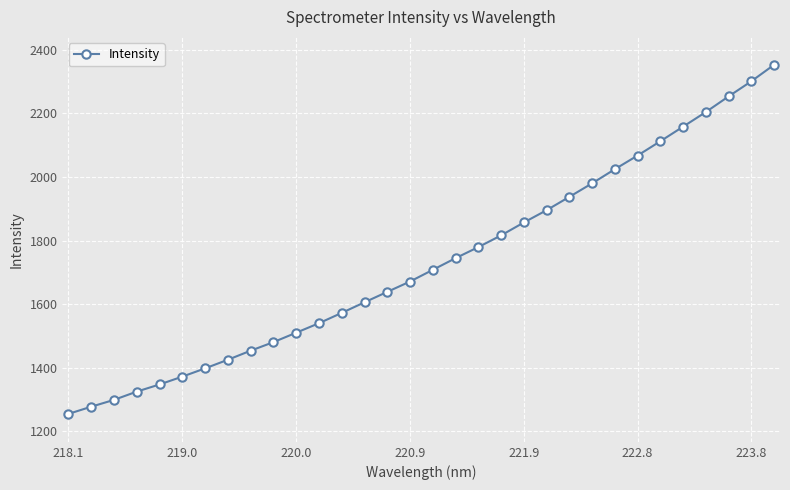

True or false: the data has more than 2 interior local peaks.

False